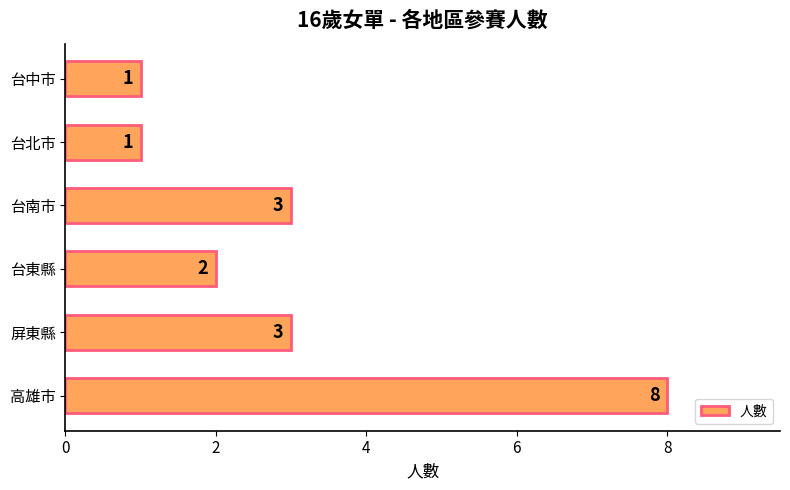

What is the sum of the values at 屏東縣 and 台東縣?

5